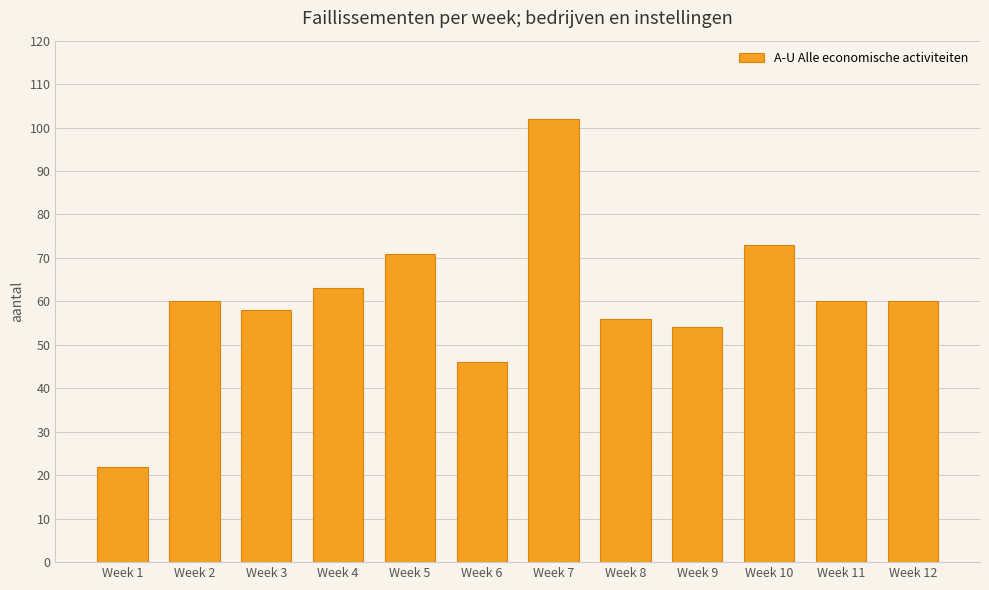

Count the number of data series in this chart.

1